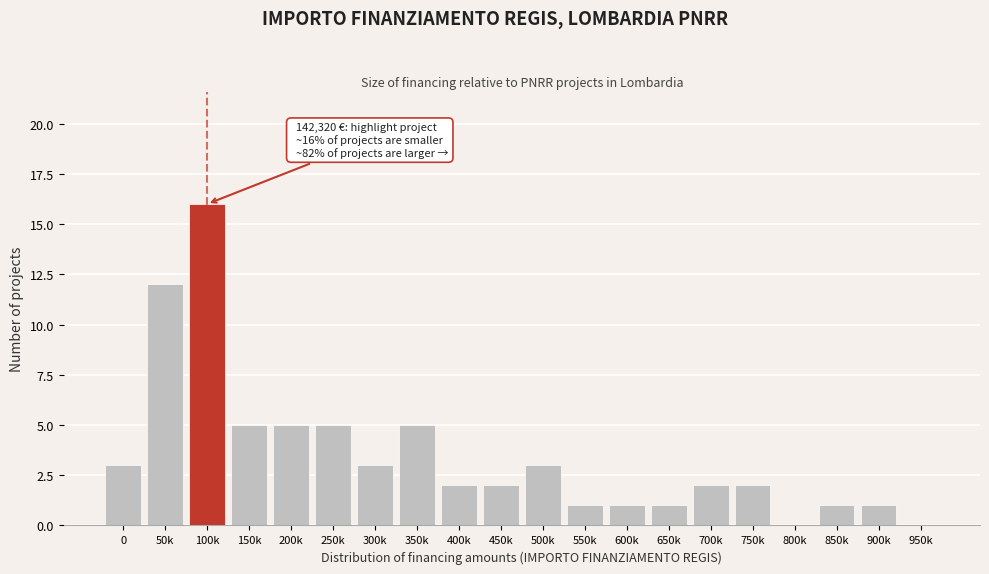

Reading right to left, list all the values displayed in this chart.

950k=0	900k=1	850k=1	800k=0	750k=2	700k=2	650k=1	600k=1	550k=1	500k=3	450k=2	400k=2	350k=5	300k=3	250k=5	200k=5	150k=5	100k=16	50k=12	0=3